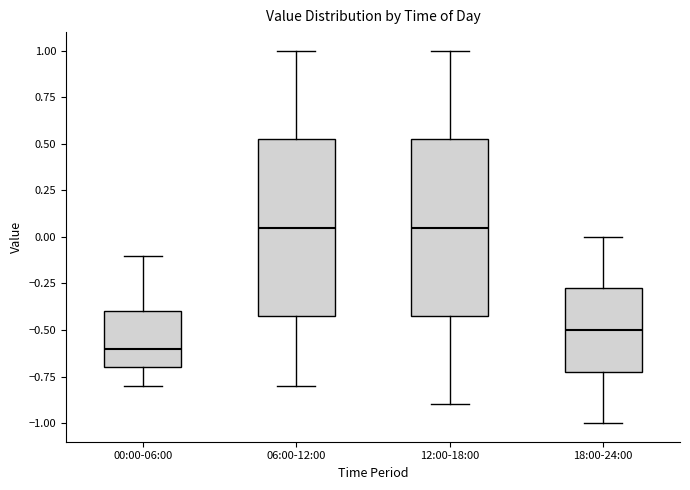

Reading left to right, read every box against the y-axis: the position of its median line, the range the box covers, and the ends of its whiskers. The values are not printed on the chart, so give them approximately, as read against the axis.

00:00-06:00: median -0.60, box -0.70 to -0.40, whiskers -0.80 to -0.10
06:00-12:00: median 0.05, box -0.40 to 0.55, whiskers -0.80 to 1.00
12:00-18:00: median 0.05, box -0.40 to 0.55, whiskers -0.90 to 1.00
18:00-24:00: median -0.50, box -0.70 to -0.25, whiskers -1.00 to 0.00